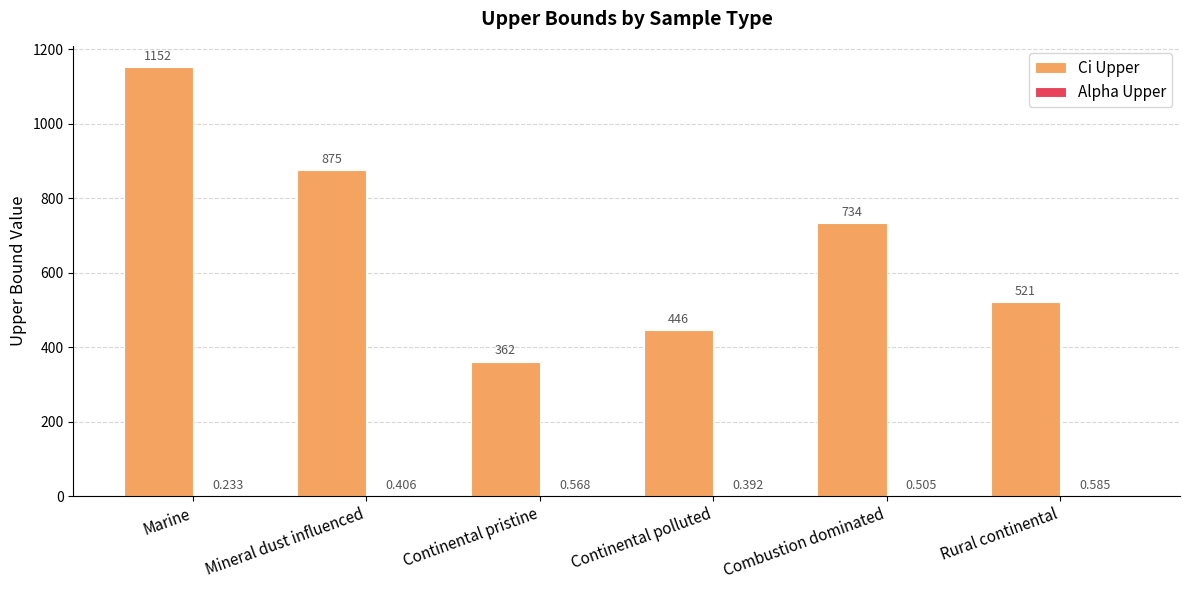

At which category does the chart reach its peak across all series?

Marine